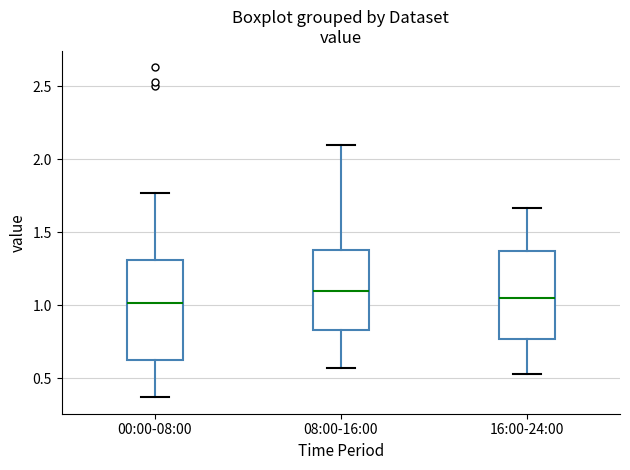

Reading left to right, read every box against the y-axis: the position of its median line, the range the box covers, and the ends of its whiskers. The values are not printed on the chart, so give them approximately, as read against the axis.

00:00-08:00: median 1.00, box 0.60 to 1.30, whiskers 0.35 to 1.75
08:00-16:00: median 1.10, box 0.85 to 1.40, whiskers 0.55 to 2.10
16:00-24:00: median 1.05, box 0.75 to 1.35, whiskers 0.55 to 1.65